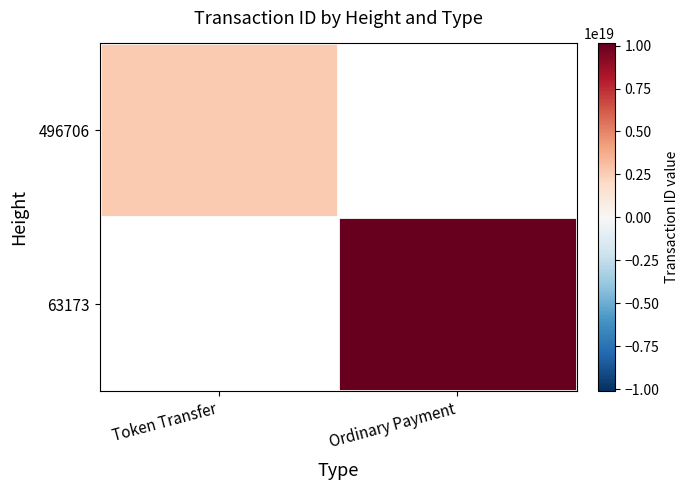

At how many categories does at least one series exceed 5951021117522752512?

1